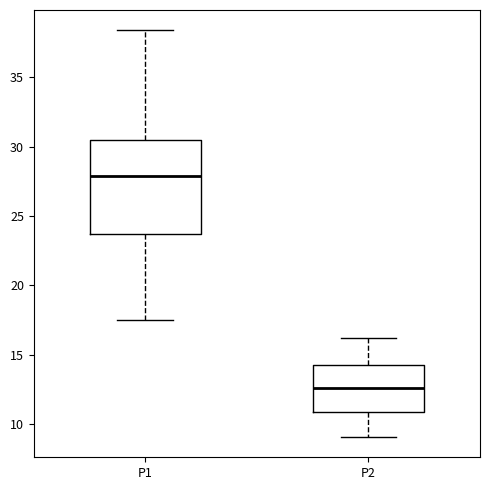

Which box's median line is the highest?

P1